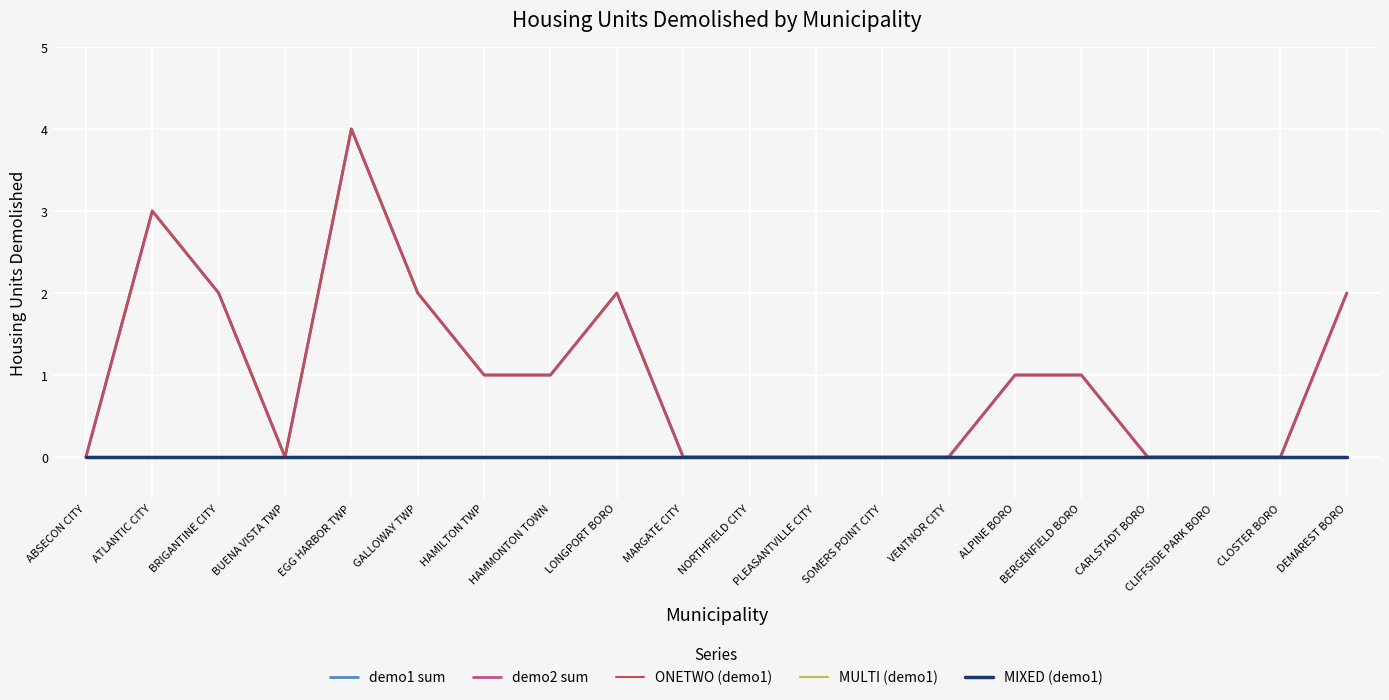

What is the label of the 2nd point from the left?

ATLANTIC CITY